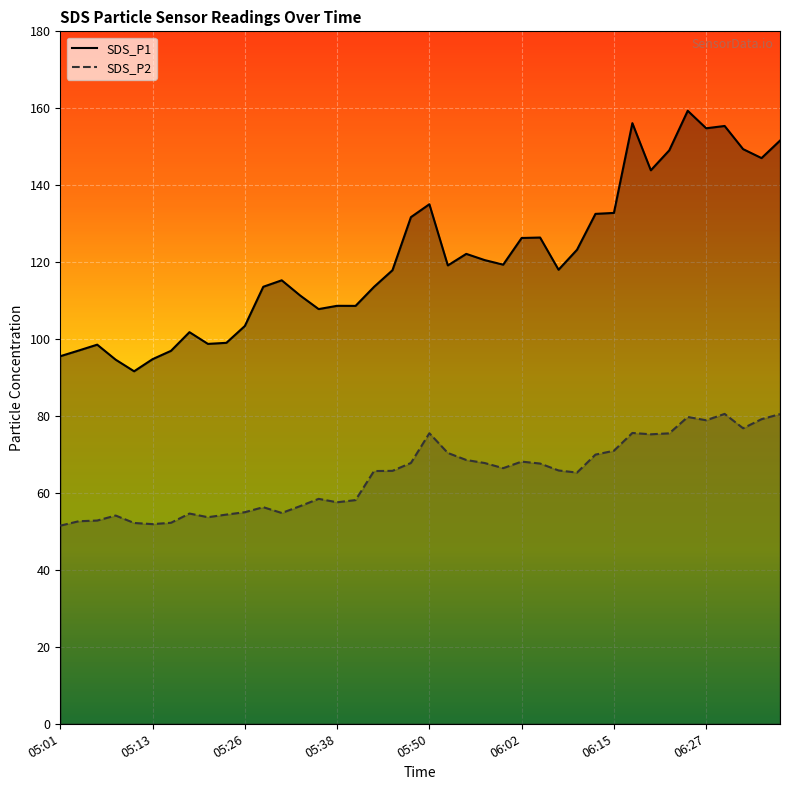

What is the average value of the SDS_P2 series?

64.6